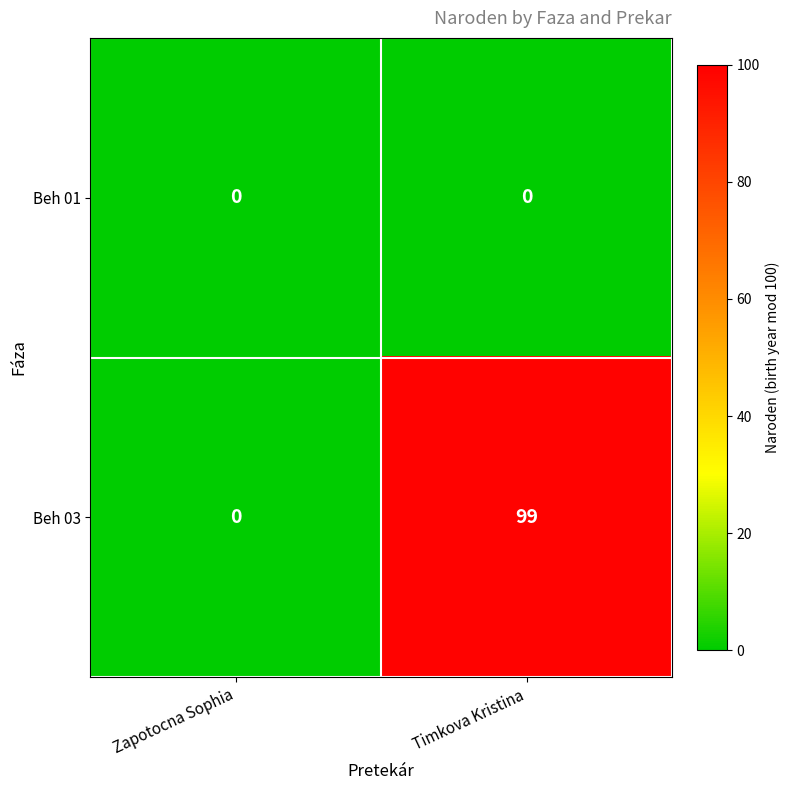

Which label corresponds to the largest value in the chart?

Timkova Kristina